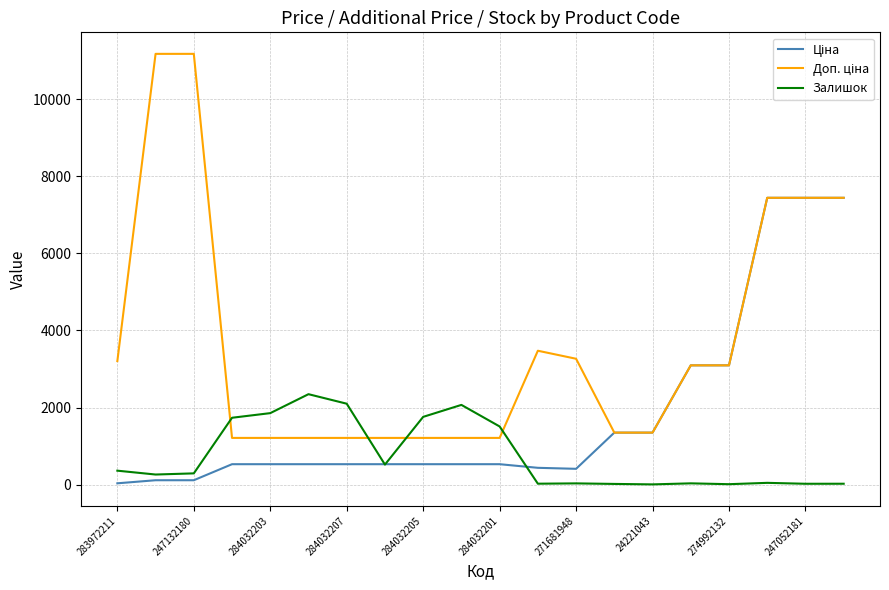

What is the highest value of the Залишок series?

2346.0